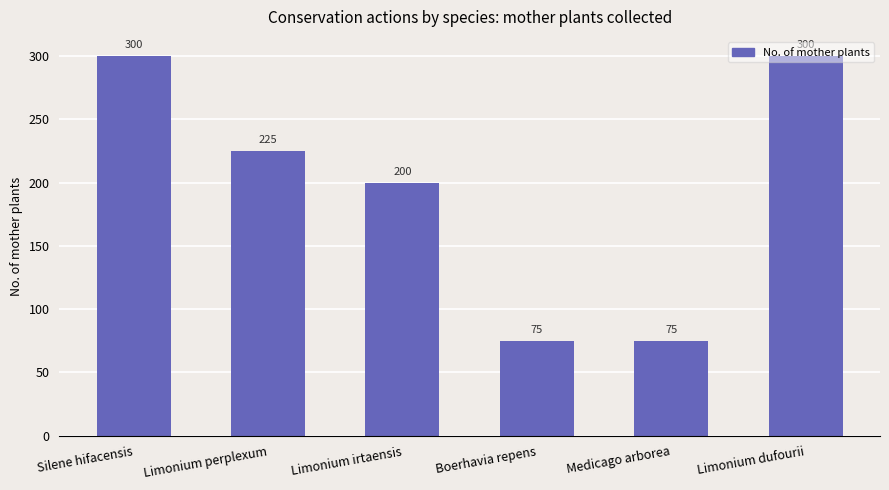

What is the maximum value shown in the chart?

300